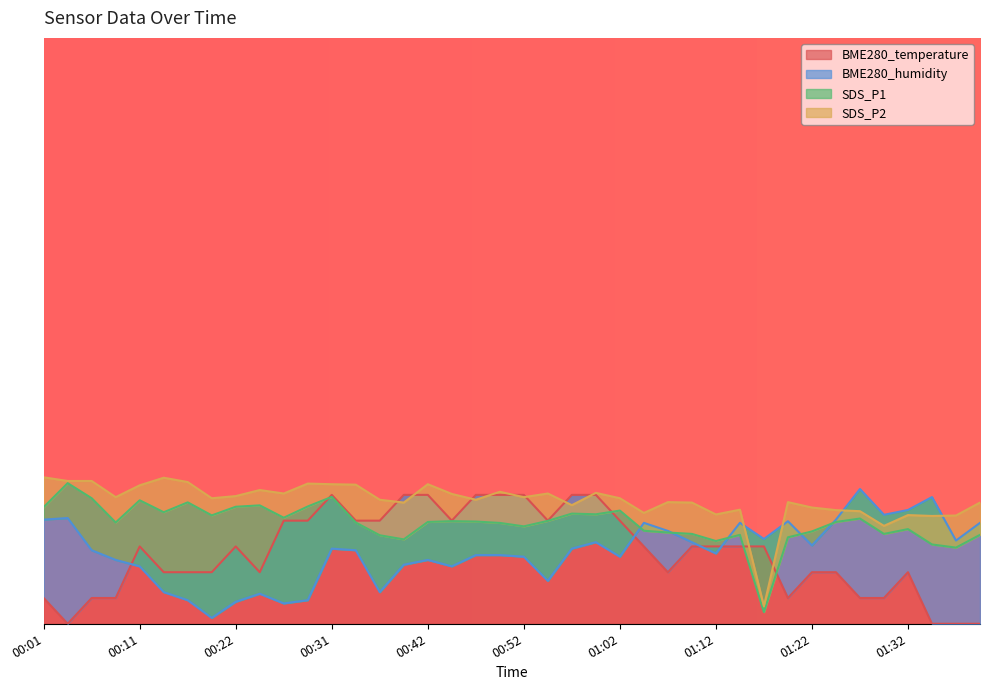

Reading left to right, what are all the values shown in this chart?

BME280_temperature: 00:01=0.0	00:03=0.0	00:06=0.0	00:09=0.0	00:11=0.1	00:14=0.1	00:17=0.1	00:19=0.1	00:22=0.1	00:24=0.1	00:26=0.2	00:29=0.2	00:31=0.2	00:34=0.2	00:36=0.2	00:39=0.2	00:42=0.2	00:44=0.2	00:47=0.2	00:49=0.2	00:52=0.2	00:54=0.2	00:57=0.2	00:59=0.2	01:02=0.2	01:04=0.1	01:07=0.1	01:09=0.1	01:12=0.1	01:14=0.1	01:17=0.1	01:19=0.0	01:22=0.1	01:25=0.1	01:27=0.0	01:30=0.0	01:32=0.1	01:35=0.0	01:38=0.0	01:40=0.0
BME280_humidity: 00:01=0.2	00:03=0.2	00:06=0.1	00:09=0.1	00:11=0.1	00:14=0.1	00:17=0.0	00:19=0.0	00:22=0.0	00:24=0.1	00:26=0.0	00:29=0.0	00:31=0.1	00:34=0.1	00:36=0.1	00:39=0.1	00:42=0.1	00:44=0.1	00:47=0.1	00:49=0.1	00:52=0.1	00:54=0.1	00:57=0.1	00:59=0.1	01:02=0.1	01:04=0.2	01:07=0.2	01:09=0.1	01:12=0.1	01:14=0.2	01:17=0.1	01:19=0.2	01:22=0.1	01:25=0.2	01:27=0.2	01:30=0.2	01:32=0.2	01:35=0.2	01:38=0.1	01:40=0.2
SDS_P1: 00:01=0.2	00:03=0.2	00:06=0.2	00:09=0.2	00:11=0.2	00:14=0.2	00:17=0.2	00:19=0.2	00:22=0.2	00:24=0.2	00:26=0.2	00:29=0.2	00:31=0.2	00:34=0.2	00:36=0.2	00:39=0.1	00:42=0.2	00:44=0.2	00:47=0.2	00:49=0.2	00:52=0.2	00:54=0.2	00:57=0.2	00:59=0.2	01:02=0.2	01:04=0.2	01:07=0.2	01:09=0.2	01:12=0.1	01:14=0.2	01:17=0.0	01:19=0.1	01:22=0.2	01:25=0.2	01:27=0.2	01:30=0.2	01:32=0.2	01:35=0.1	01:38=0.1	01:40=0.2
SDS_P2: 00:01=0.2	00:03=0.2	00:06=0.2	00:09=0.2	00:11=0.2	00:14=0.2	00:17=0.2	00:19=0.2	00:22=0.2	00:24=0.2	00:26=0.2	00:29=0.2	00:31=0.2	00:34=0.2	00:36=0.2	00:39=0.2	00:42=0.2	00:44=0.2	00:47=0.2	00:49=0.2	00:52=0.2	00:54=0.2	00:57=0.2	00:59=0.2	01:02=0.2	01:04=0.2	01:07=0.2	01:09=0.2	01:12=0.2	01:14=0.2	01:17=0.0	01:19=0.2	01:22=0.2	01:25=0.2	01:27=0.2	01:30=0.2	01:32=0.2	01:35=0.2	01:38=0.2	01:40=0.2